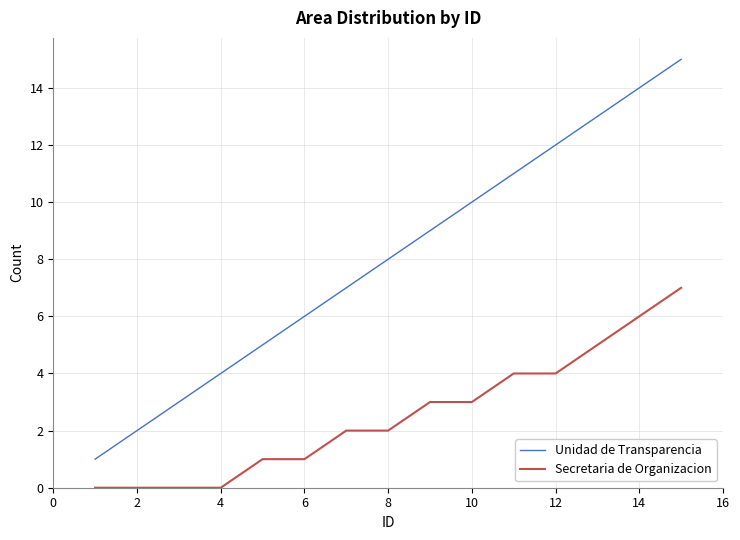

True or false: Unidad de Transparencia and Secretaria de Organizacion intersect in this chart.

False